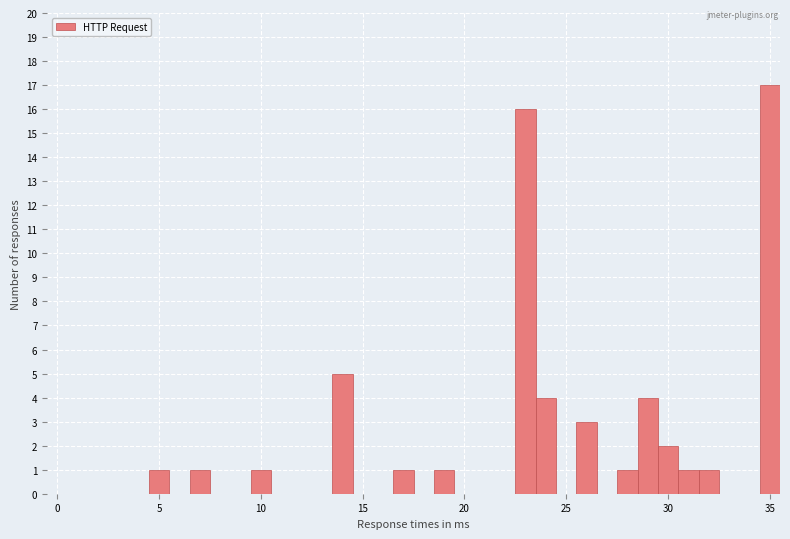

Read against the x-axis, roughly where is the centre of the tallest bar?

35.0